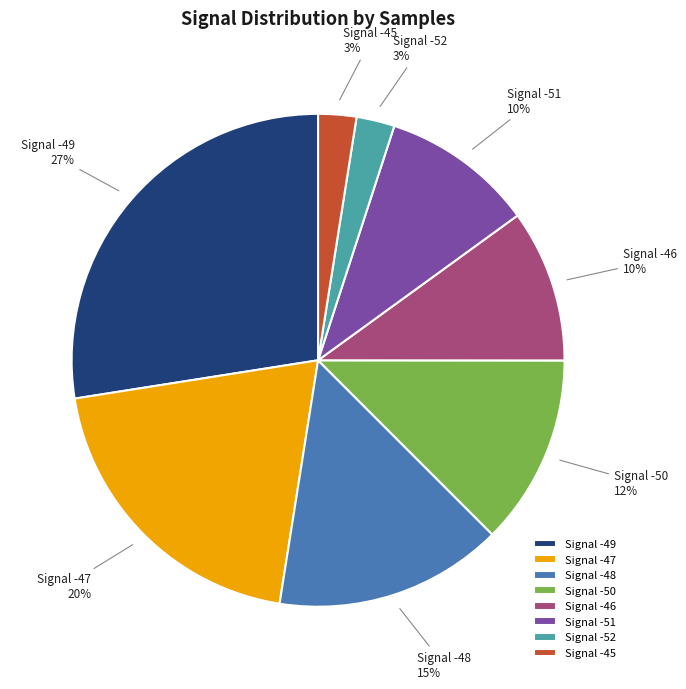

Which category has the biggest portion of the pie?

Signal -49